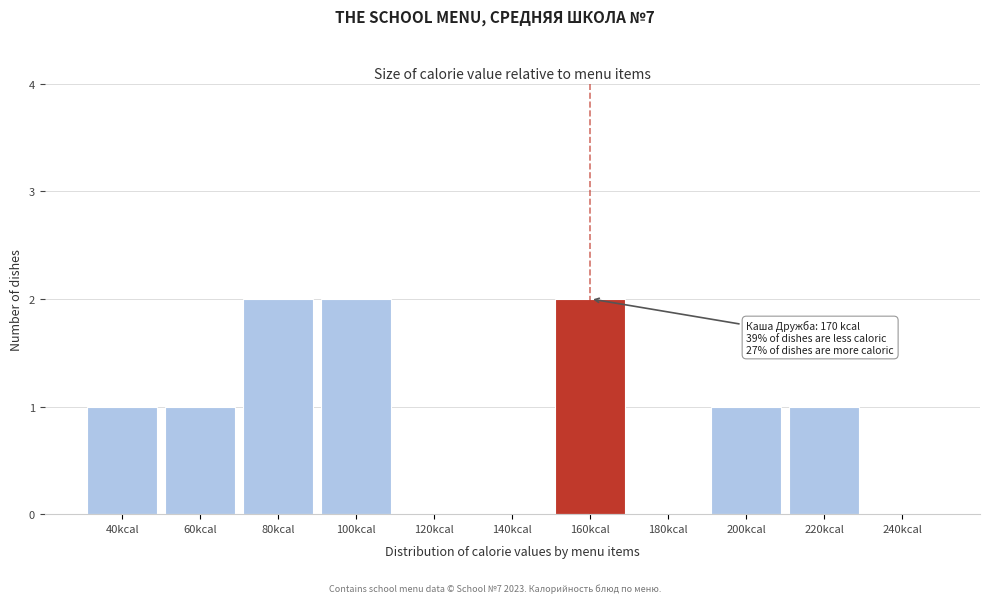

Reading left to right, transcribe all the data shown in this chart.

40kcal=1	60kcal=1	80kcal=2	100kcal=2	120kcal=0	140kcal=0	160kcal=2	180kcal=0	200kcal=1	220kcal=1	240kcal=0